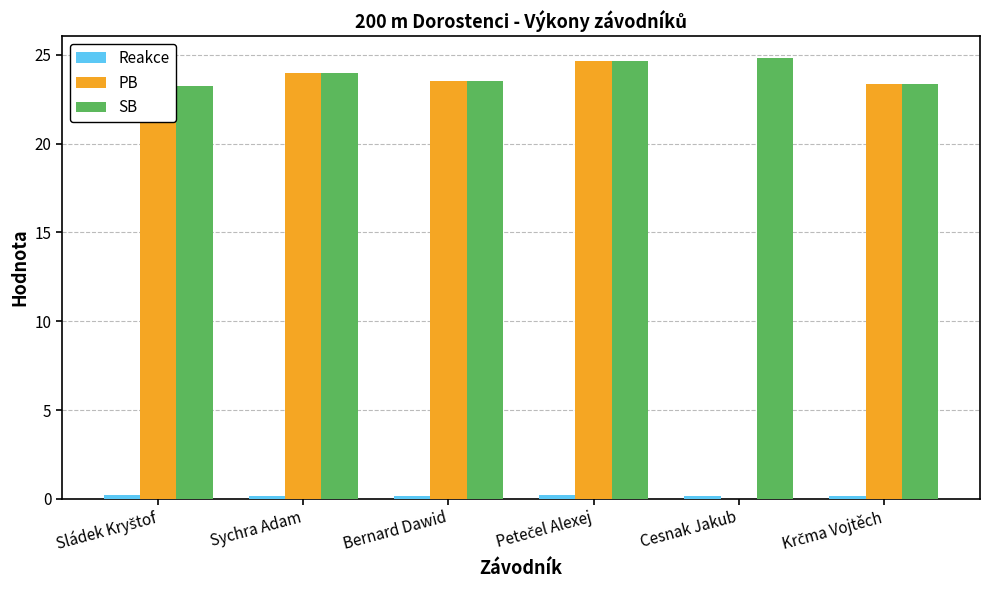

Which series has the largest total across all categories?

SB